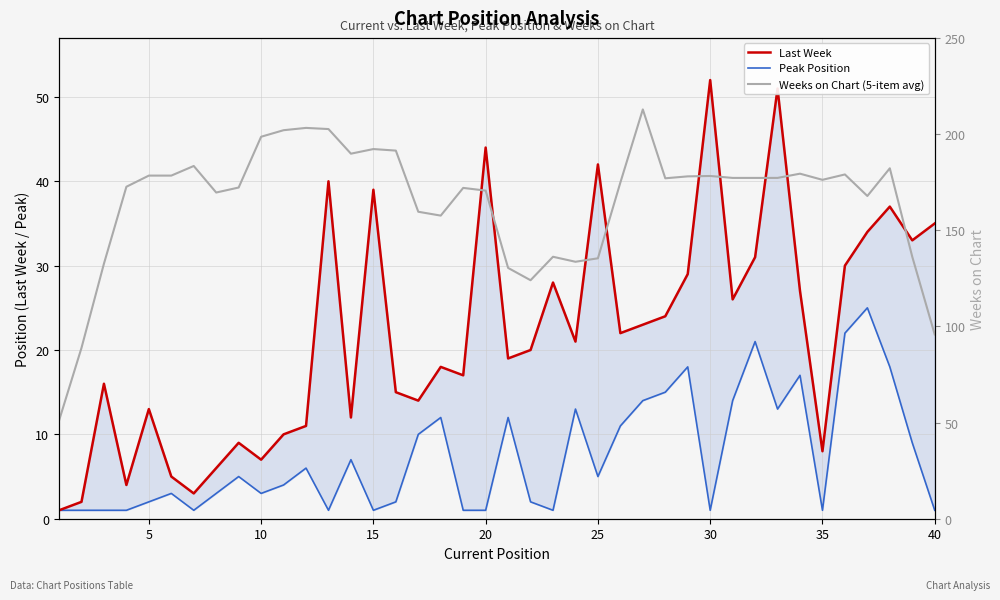

What is the difference between the second highest and minimum values in the Weeks on Chart (5-item avg) series?

152.2